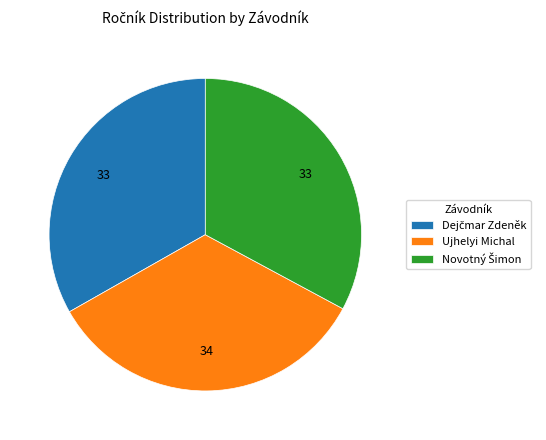

Which slice is the largest?

Ujhelyi Michal